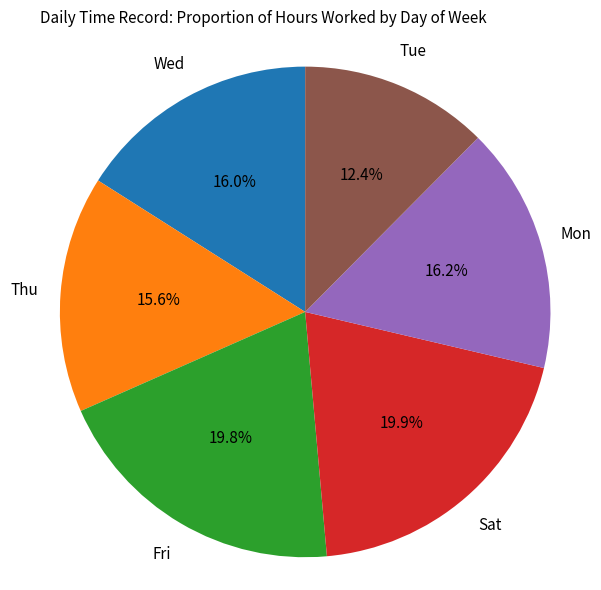

Is there any slice that represents more than half of the pie?

No